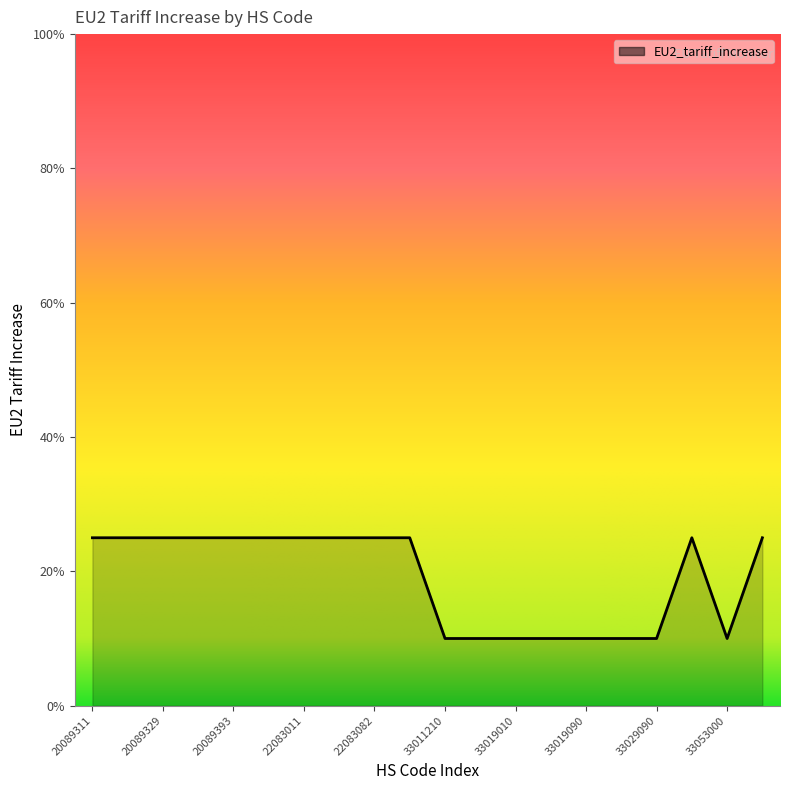

What is the value of the 19th point from the left?

0.1